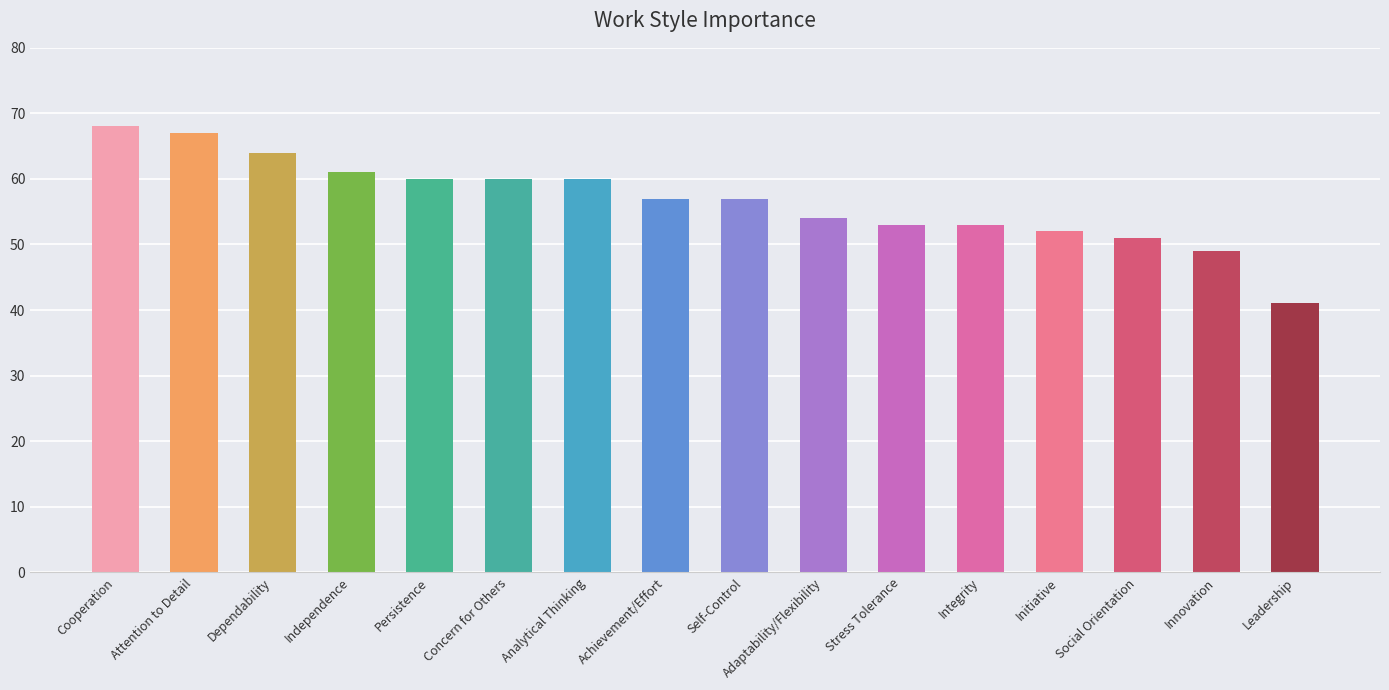

How many distinct data groups are displayed?

1